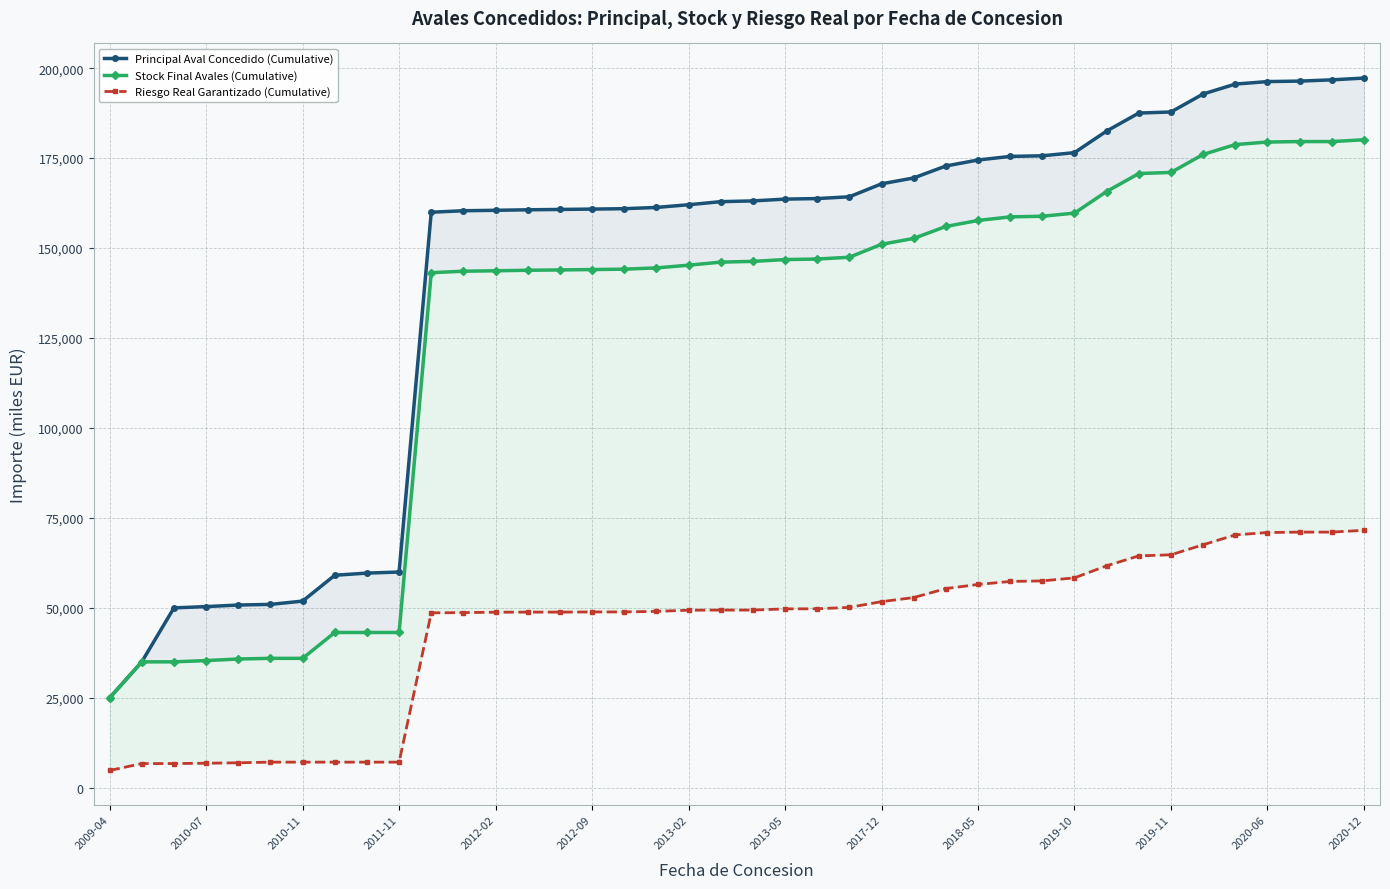

List the series in order of their overall mean, highest first.

Principal Aval Concedido (Cumulative), Stock Final Avales (Cumulative), Riesgo Real Garantizado (Cumulative)